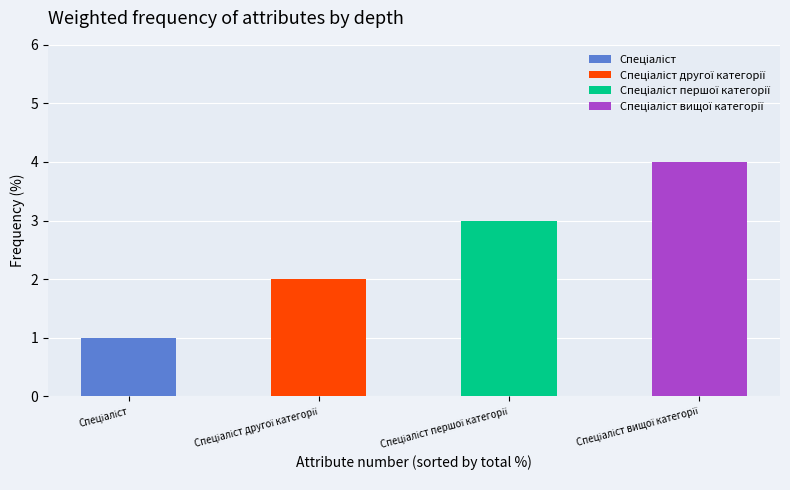

What is the change in value from Спеціаліст другої категорії to Спеціаліст першої категорії?

+1